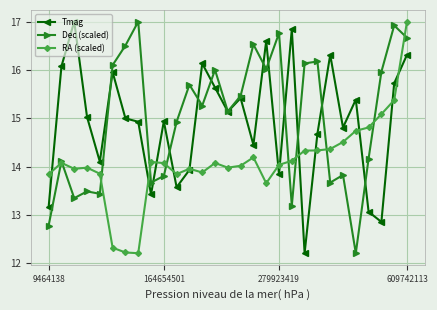

What is the value of the Dec (scaled) point at the 10th from the left?

13.8